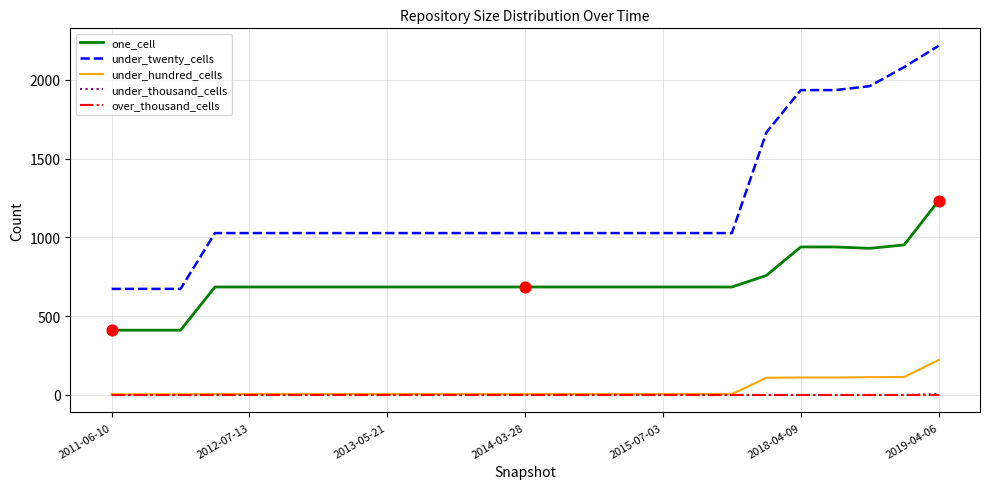

Which series has the largest total across all categories?

under_twenty_cells